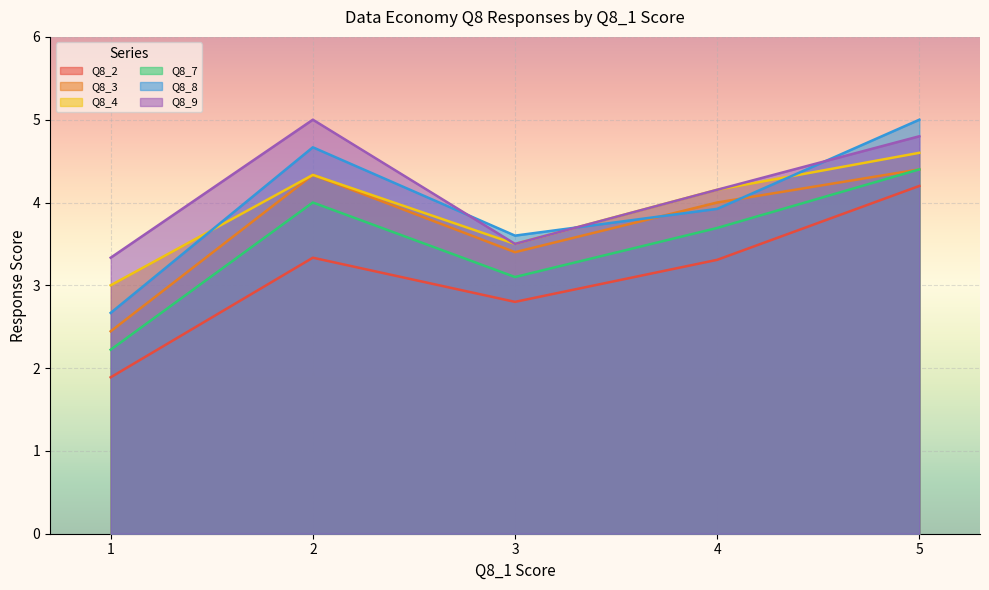

True or false: Q8_3 has a value of 5.3 at 3.

False